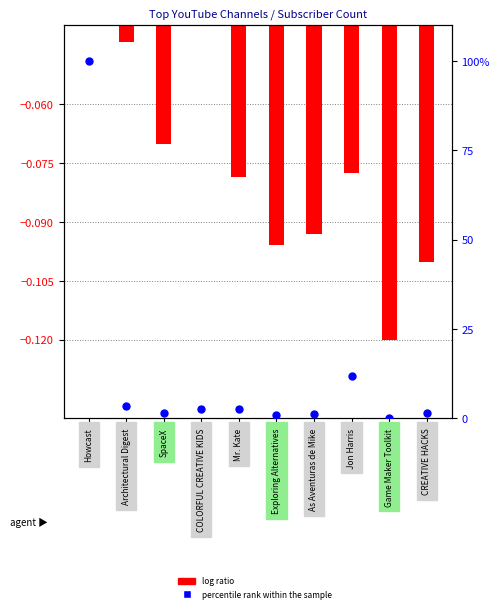

Approximately how many times larger is the value at Jon Harris compared to SpaceX?

8.4